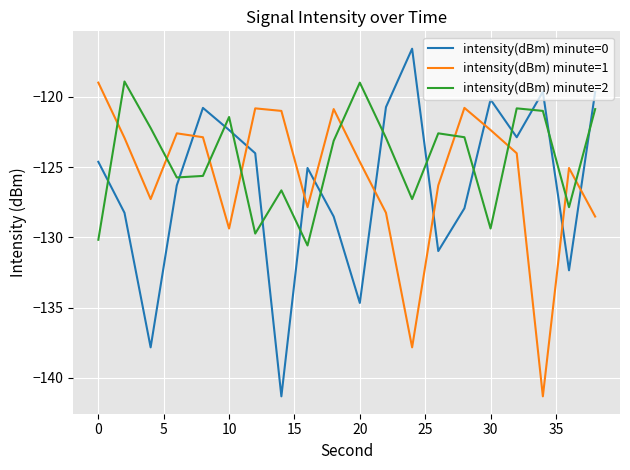

Which series has the largest total across all categories?

intensity(dBm) minute=2